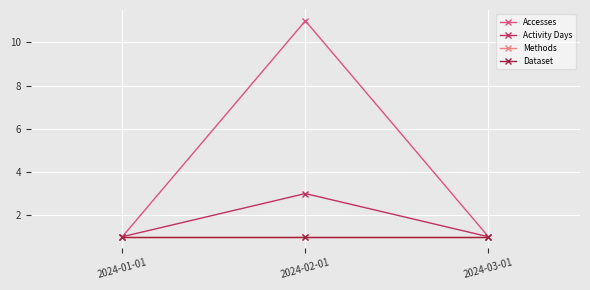

Count the Accesses values in the range 1 to 11.

3